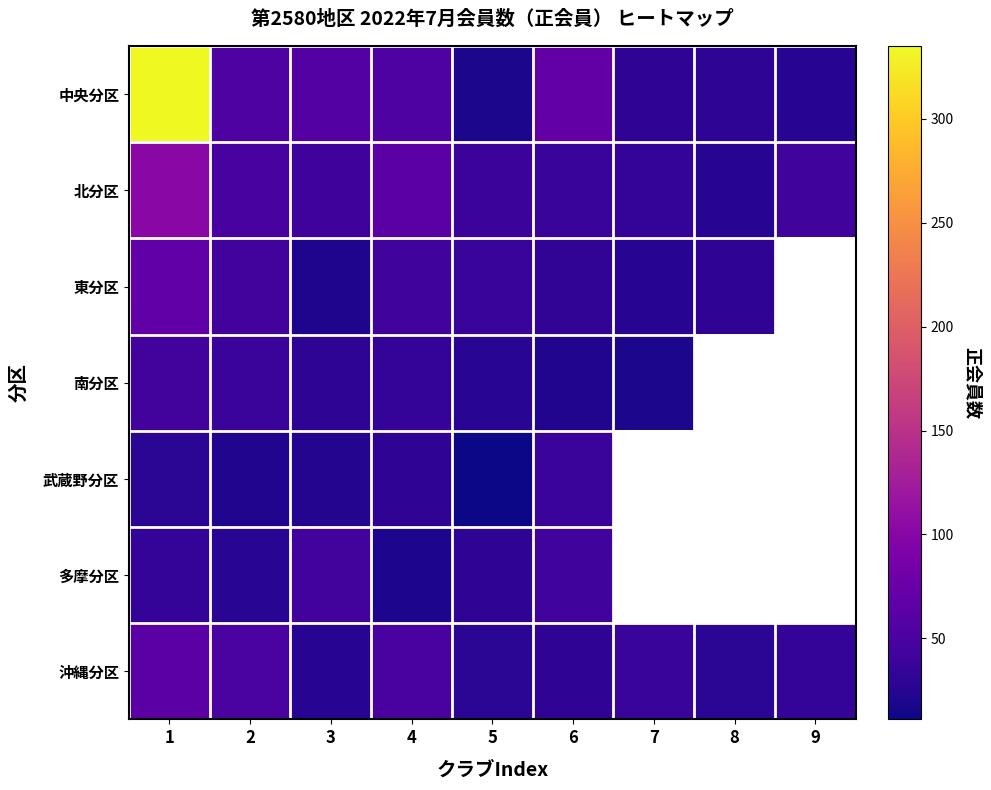

Which category has the highest value in the 中央分区 series?

1